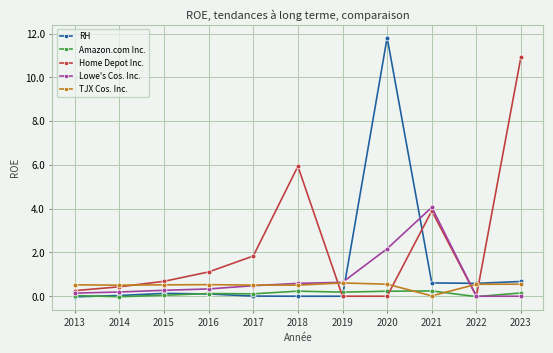

Between 2015 and 2016, which series saw the biggest shift?

Home Depot Inc.